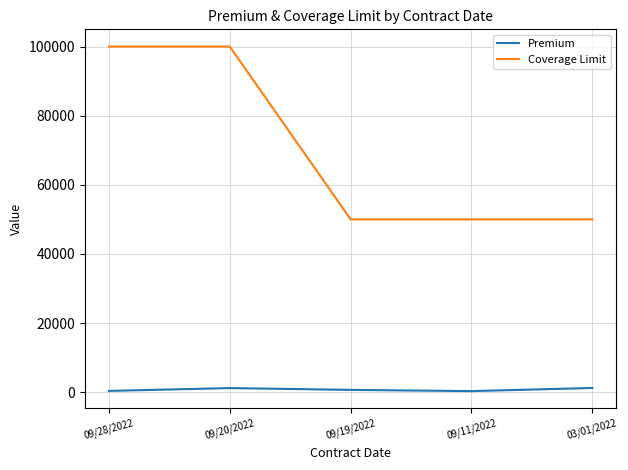

Count the number of data series in this chart.

2